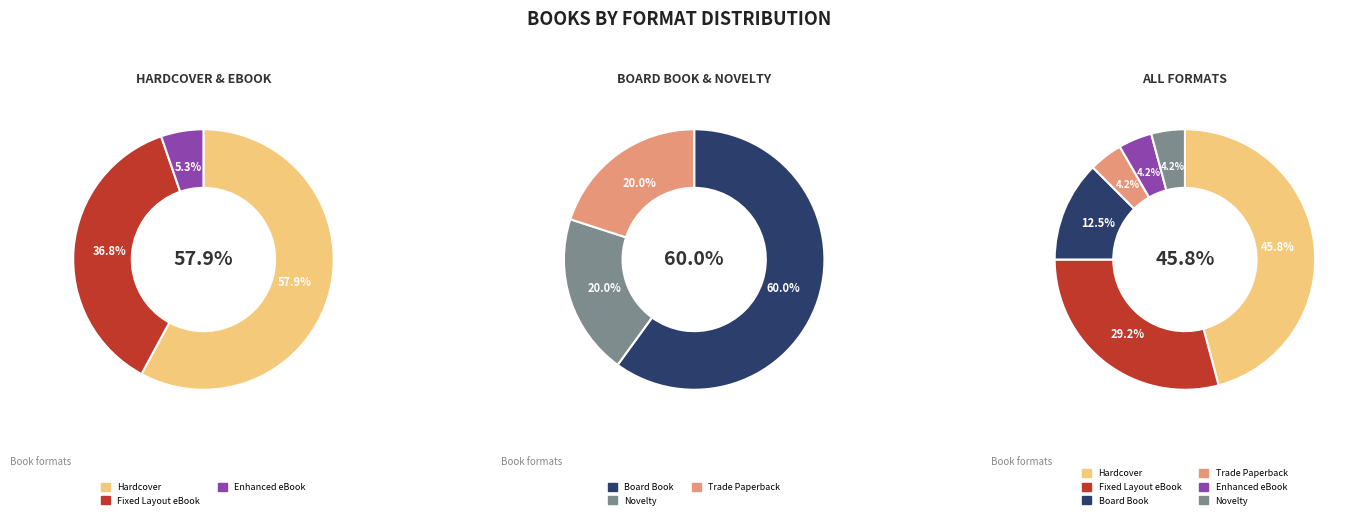

To the nearest percent, what is the average slice percentage?

17%